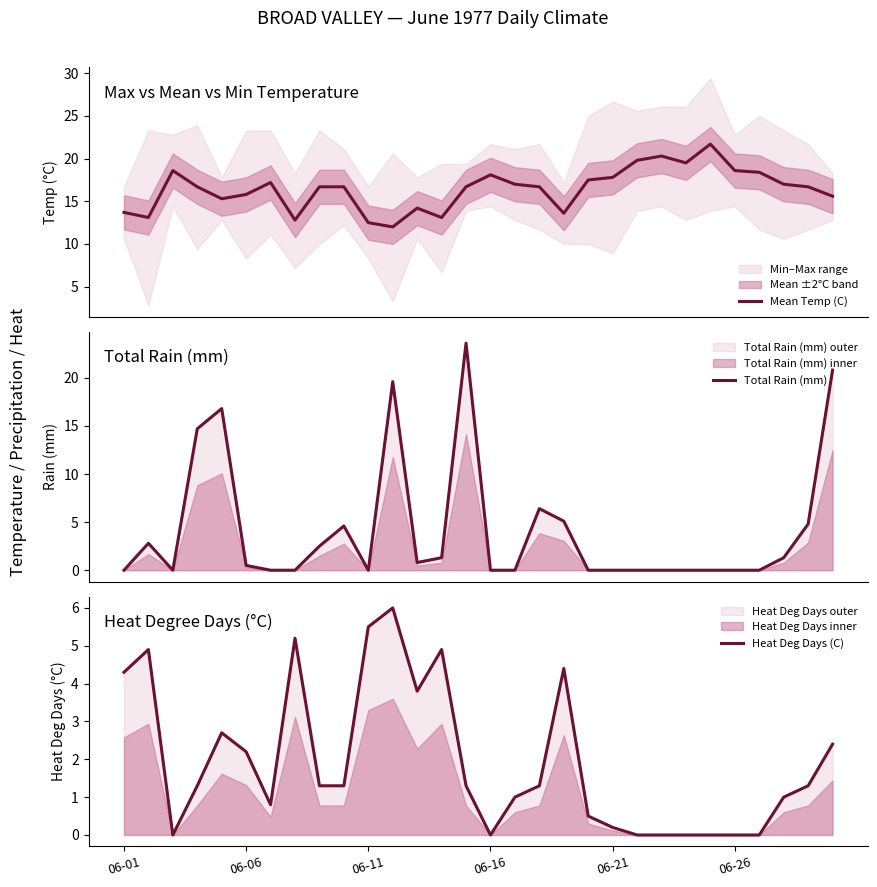

What is the total value across all series at 24?

21.7